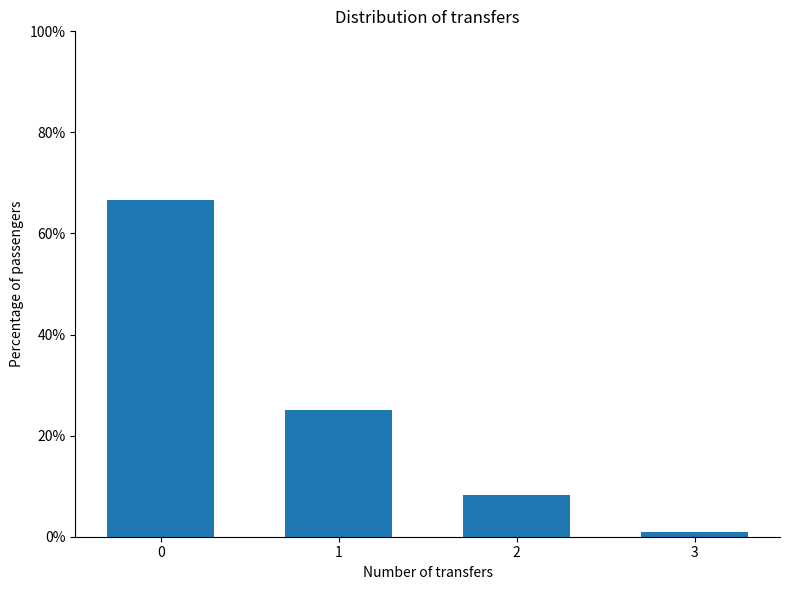

What is the greatest value displayed?

66.7